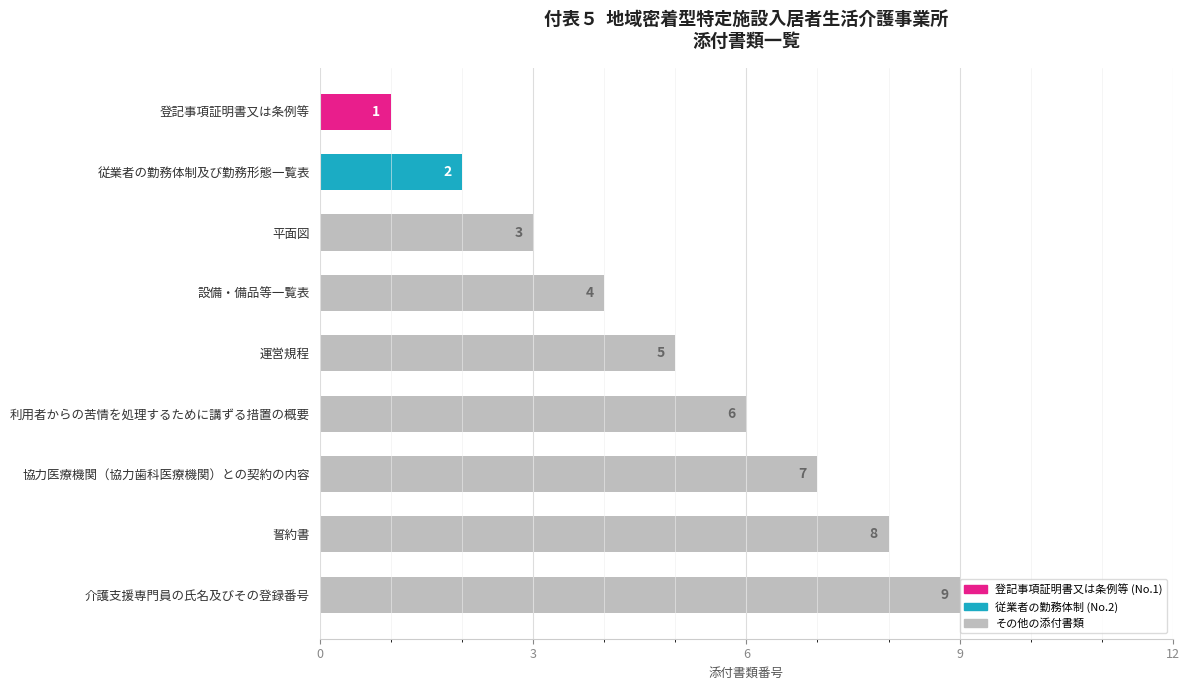

Where is the data nearest to the value 5?

運営規程